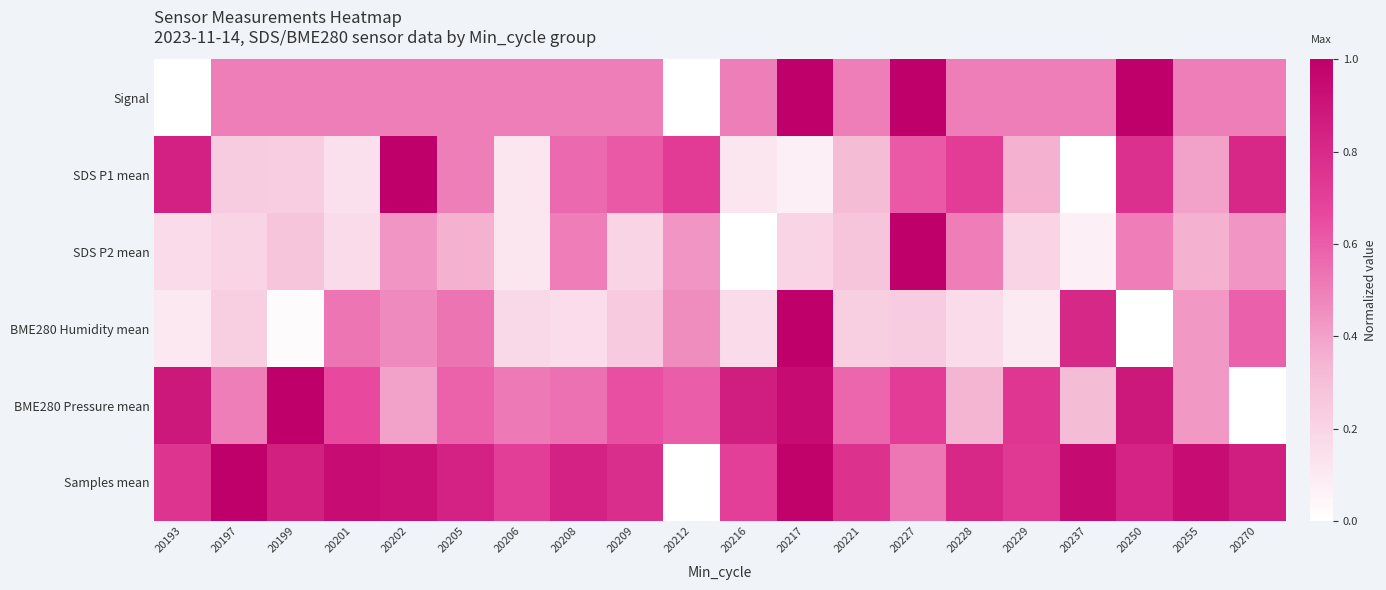

Reading right to left, list all the values displayed in this chart.

Signal: 20270=0.5	20255=0.5	20250=1.0	20237=0.5	20229=0.5	20228=0.5	20227=1.0	20221=0.5	20217=1.0	20216=0.5	20212=0.0	20209=0.5	20208=0.5	20206=0.5	20205=0.5	20202=0.5	20201=0.5	20199=0.5	20197=0.5	20193=0.0
SDS P1 mean: 20270=0.8	20255=0.4	20250=0.8	20237=0.0	20229=0.4	20228=0.7	20227=0.6	20221=0.3	20217=0.1	20216=0.1	20212=0.7	20209=0.6	20208=0.6	20206=0.1	20205=0.5	20202=1.0	20201=0.1	20199=0.2	20197=0.2	20193=0.8
SDS P2 mean: 20270=0.4	20255=0.4	20250=0.5	20237=0.1	20229=0.2	20228=0.5	20227=1.0	20221=0.3	20217=0.2	20216=0.0	20212=0.4	20209=0.2	20208=0.5	20206=0.1	20205=0.4	20202=0.4	20201=0.2	20199=0.3	20197=0.2	20193=0.2
BME280 Humidity mean: 20270=0.6	20255=0.4	20250=0.0	20237=0.8	20229=0.1	20228=0.2	20227=0.2	20221=0.2	20217=1.0	20216=0.2	20212=0.5	20209=0.2	20208=0.2	20206=0.2	20205=0.5	20202=0.5	20201=0.5	20199=0.0	20197=0.2	20193=0.1
BME280 Pressure mean: 20270=0.0	20255=0.4	20250=0.9	20237=0.3	20229=0.7	20228=0.3	20227=0.7	20221=0.6	20217=0.9	20216=0.9	20212=0.6	20209=0.6	20208=0.5	20206=0.5	20205=0.6	20202=0.4	20201=0.7	20199=1.0	20197=0.5	20193=0.9
Samples mean: 20270=0.9	20255=0.9	20250=0.8	20237=1.0	20229=0.7	20228=0.8	20227=0.5	20221=0.8	20217=1.0	20216=0.7	20212=0.0	20209=0.8	20208=0.8	20206=0.7	20205=0.8	20202=0.9	20201=0.9	20199=0.8	20197=1.0	20193=0.8